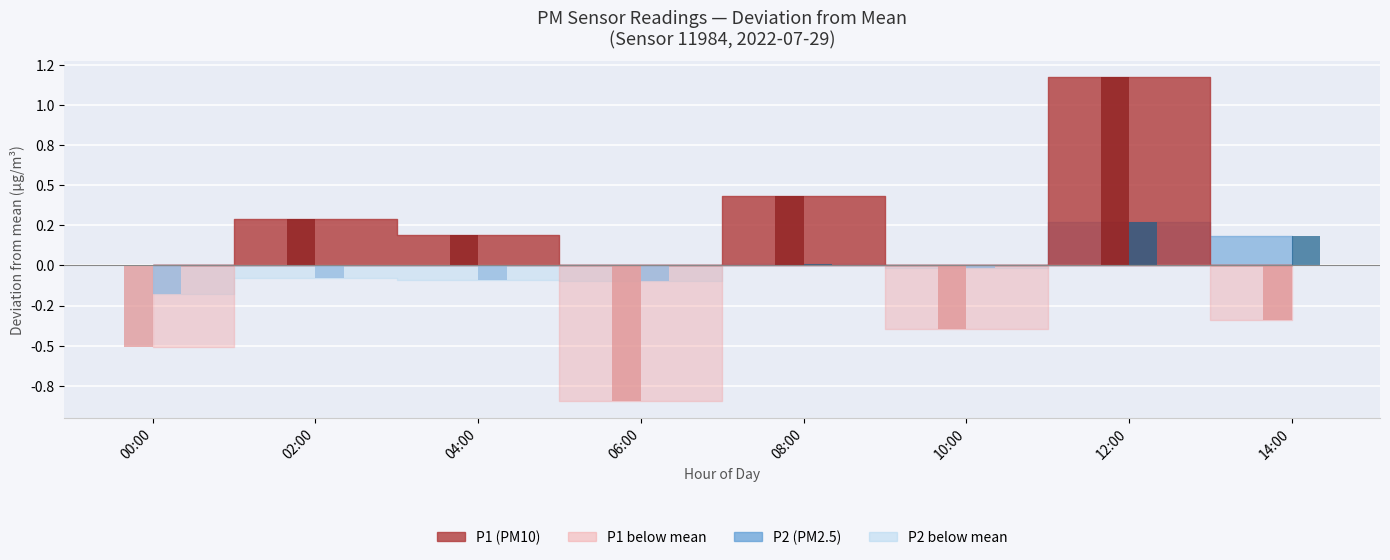

Which series has the largest total across all categories?

P1